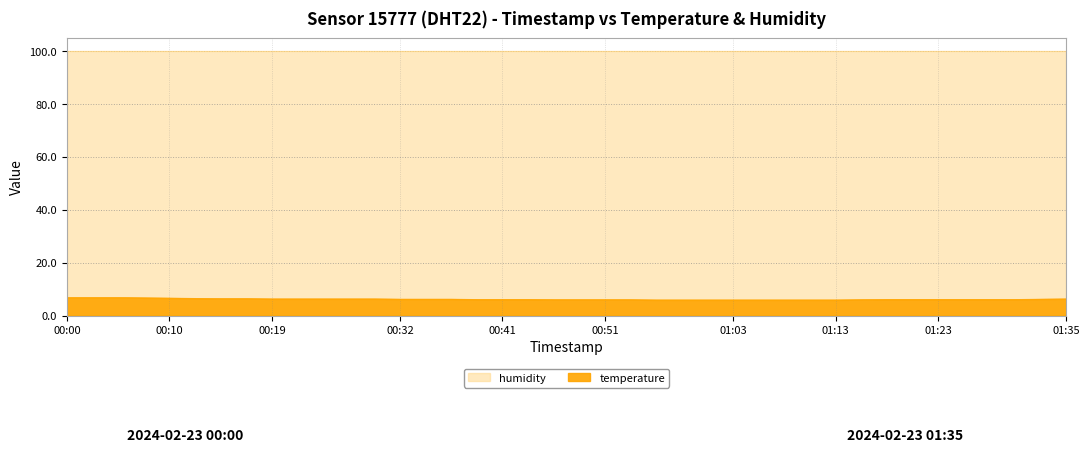

Reading right to left, extract all data points from this chart.

6.3	6.2	6.1	6.1	6.1	6.1	6.1	6.1	6.0	5.9	5.9	5.9	5.9	5.9	5.9	5.9	5.9	6.0	6.0	6.0	6.0	6.1	6.1	6.1	6.2	6.2	6.2	6.3	6.3	6.3	6.3	6.3	6.4	6.4	6.5	6.6	6.7	6.8	6.8	6.8